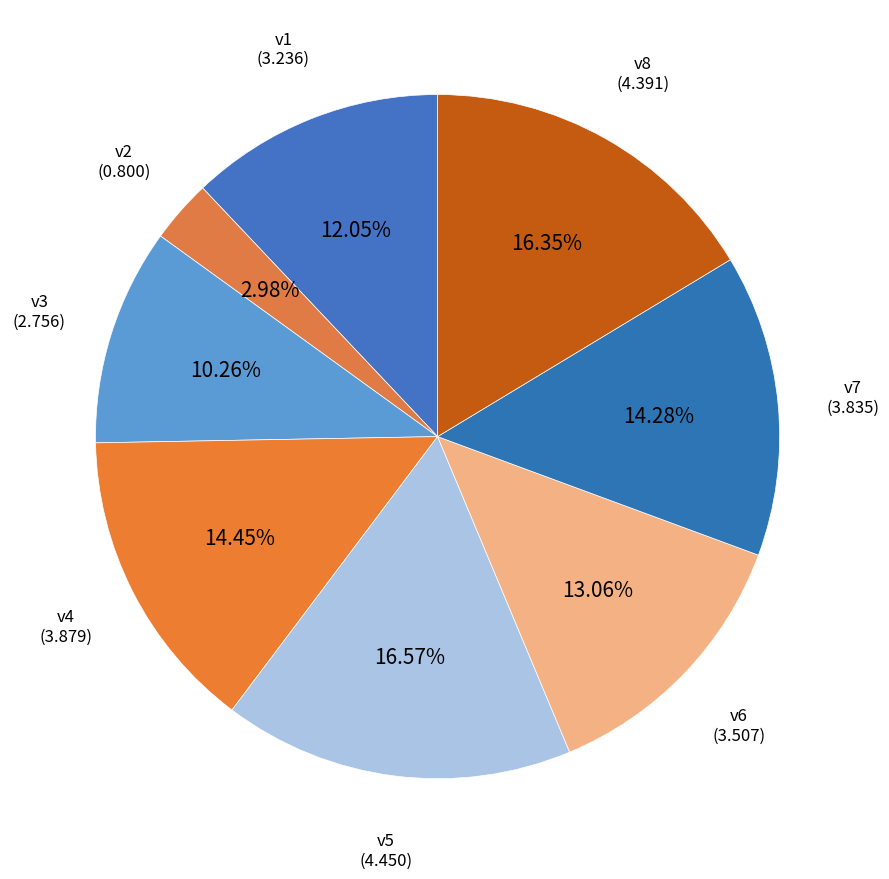

Which has a higher value, v2 or v4?

v4